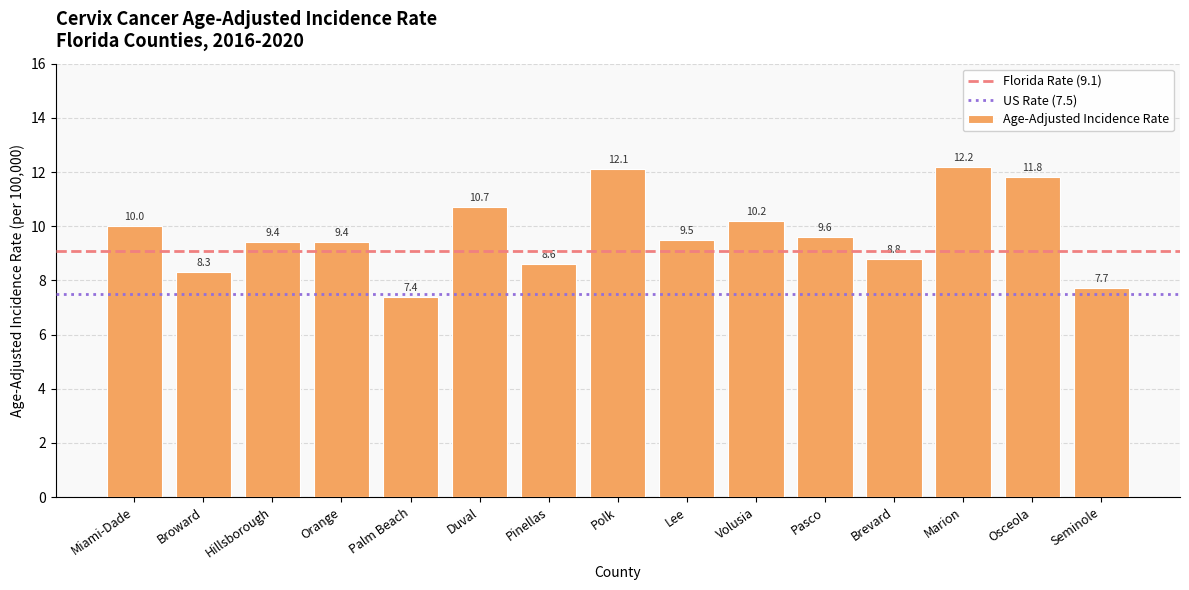

Between Miami-Dade and Seminole, which is larger?

Miami-Dade